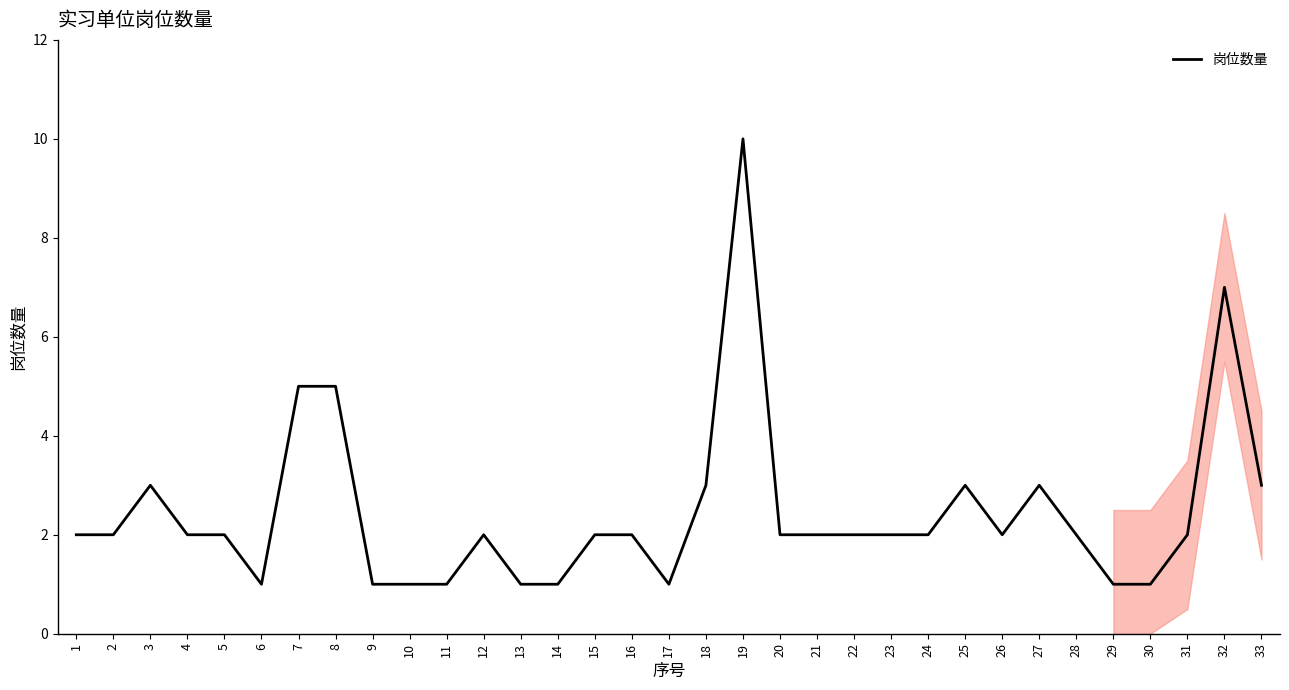

Which category has the highest value across all series?

19